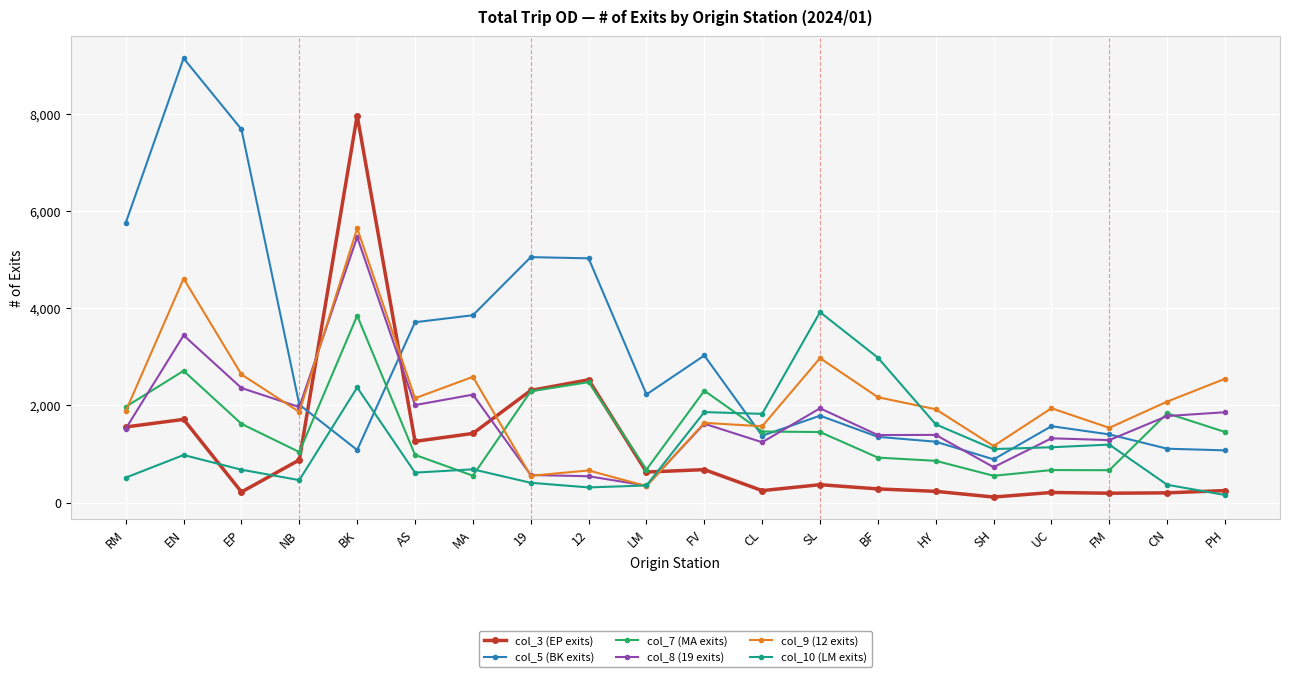

Is the value of col_9 (12 exits) at CL greater than the value of col_7 (MA exits) at NB?

Yes